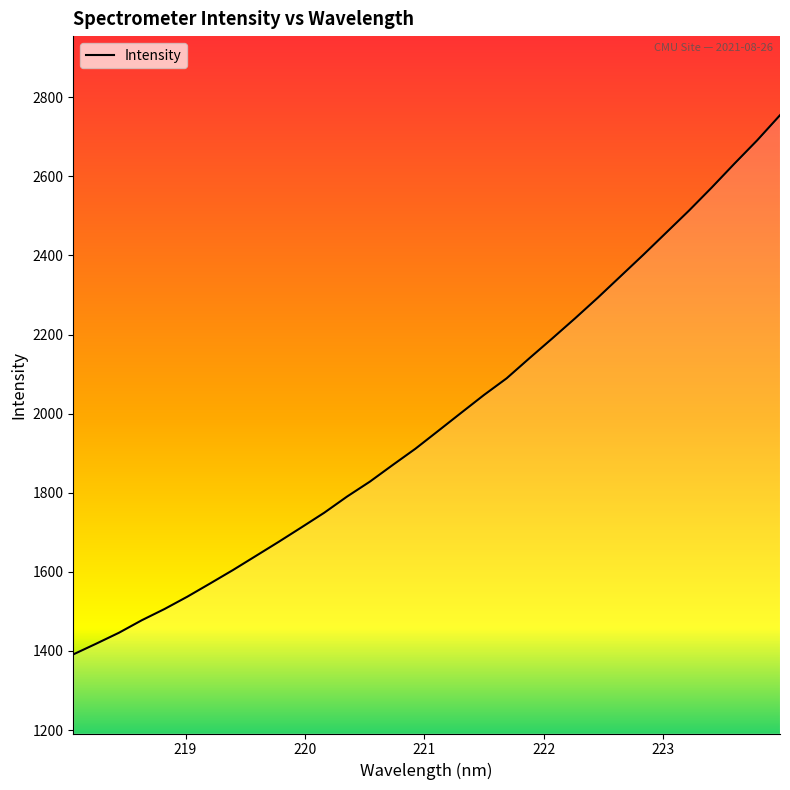

What is the difference between the maximum and minimum values?

1363.4